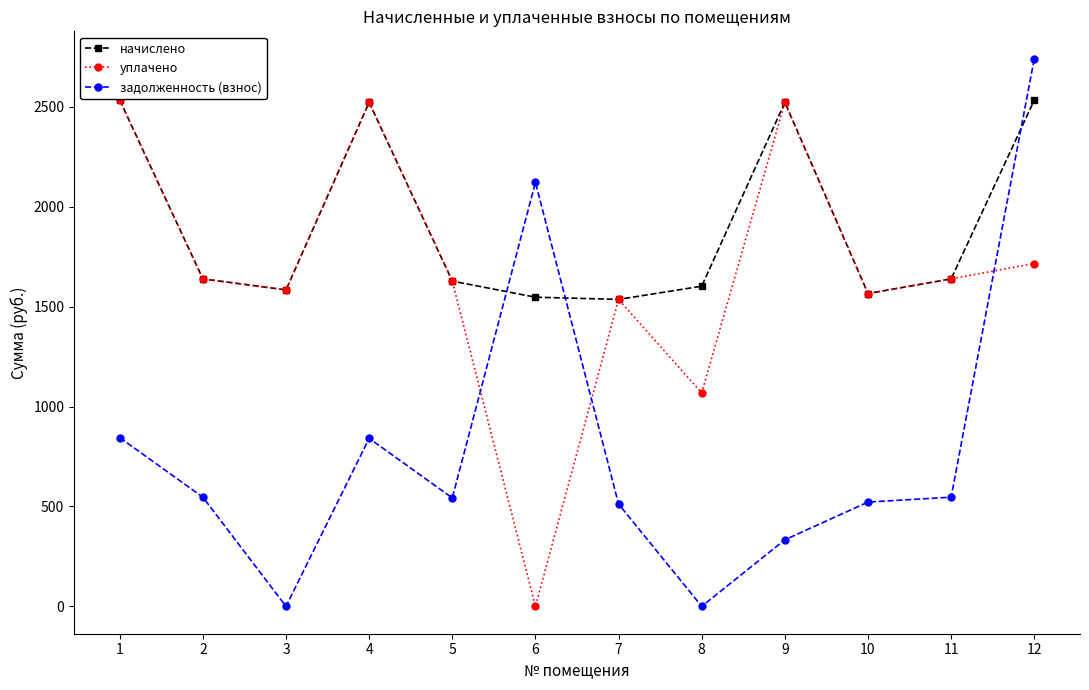

Where is the first local minimum for уплачено?

3